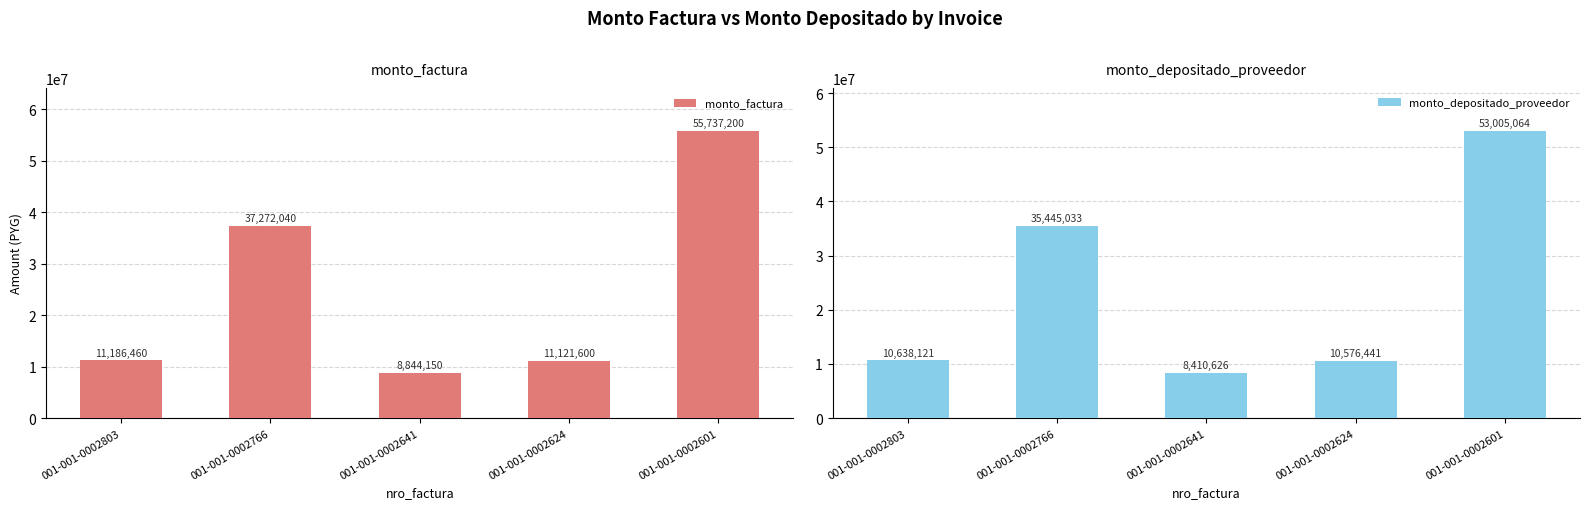

Between 001-001-0002766 and 001-001-0002624, which is larger?

001-001-0002766